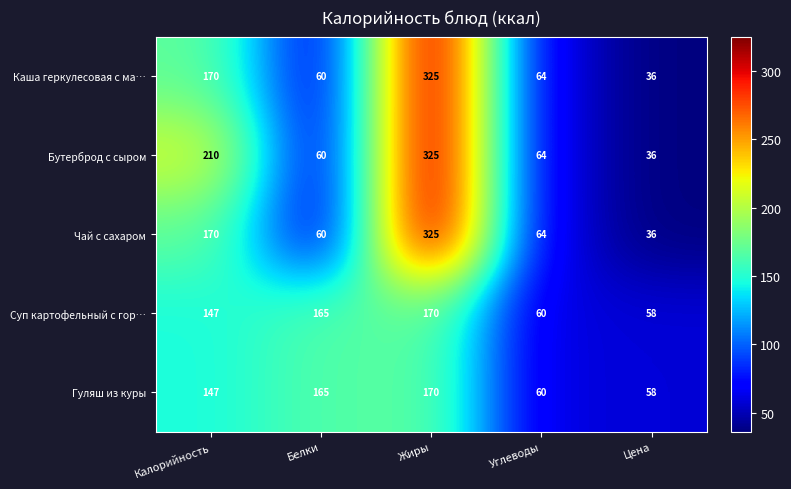

Is it true that Суп картофельный с гор… equals 43 at Жиры?

False